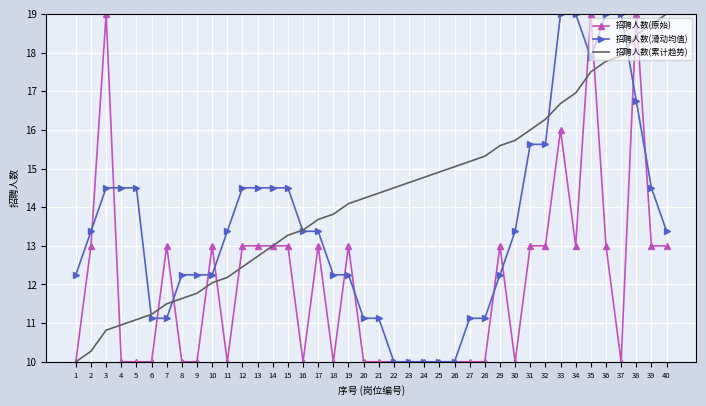

What is the minimum value for 招聘人数(滑动均值)?

10.0